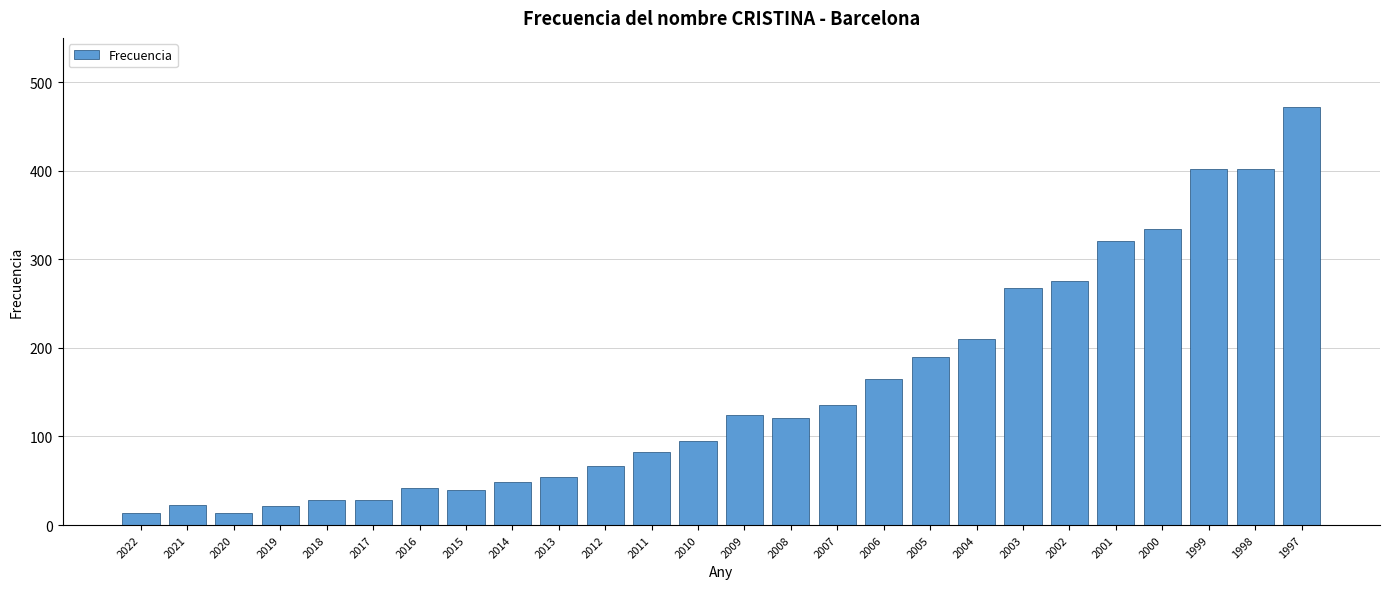

Approximately how many times larger is the value at 2004 compared to 2013?

3.9